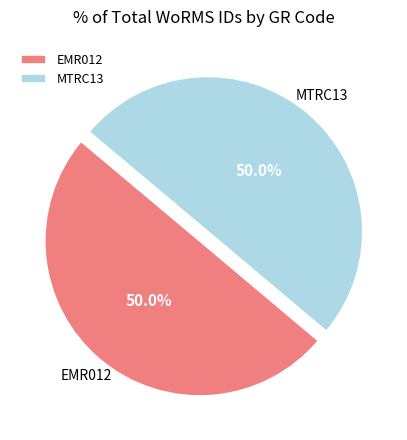

What is the ratio of the value at MTRC13 to the value at EMR012?

1.0